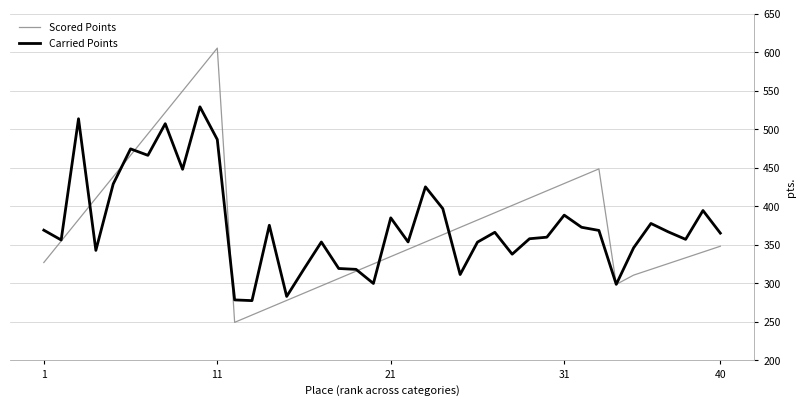

What is the smallest value displayed?

249.5